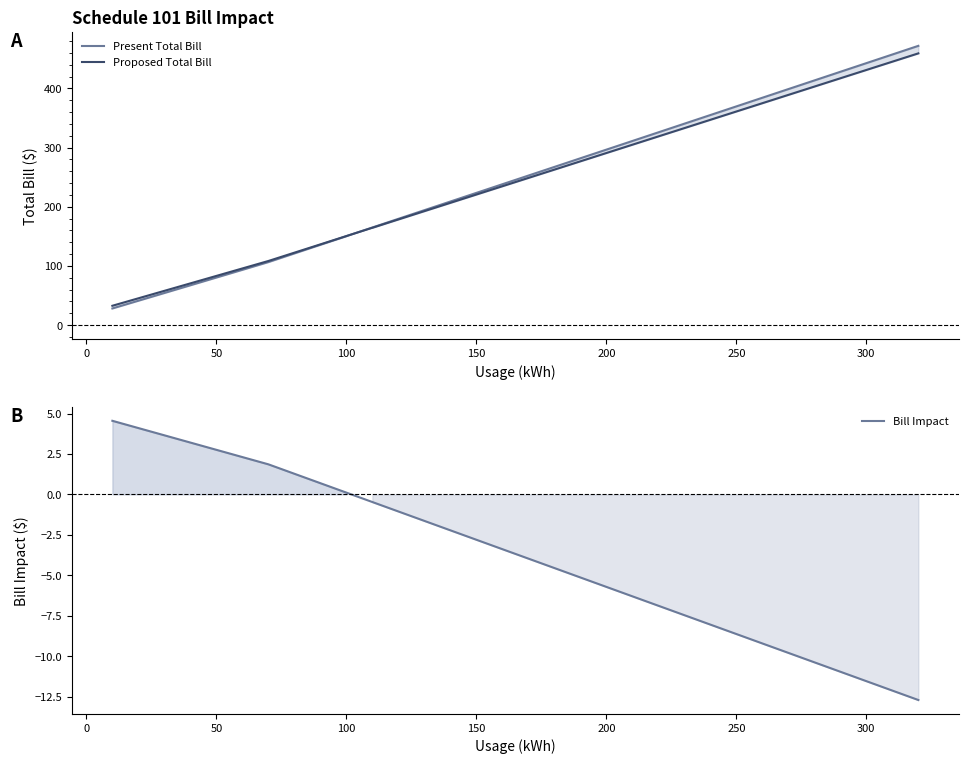

How many data points in Present Total Bill are less than 252?

16